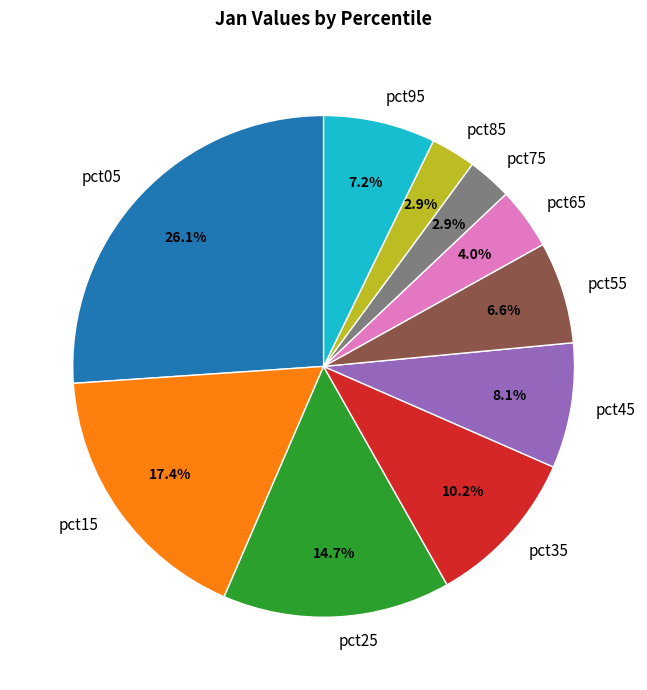

What percentage is the pct25 slice, to the nearest percent?

15%